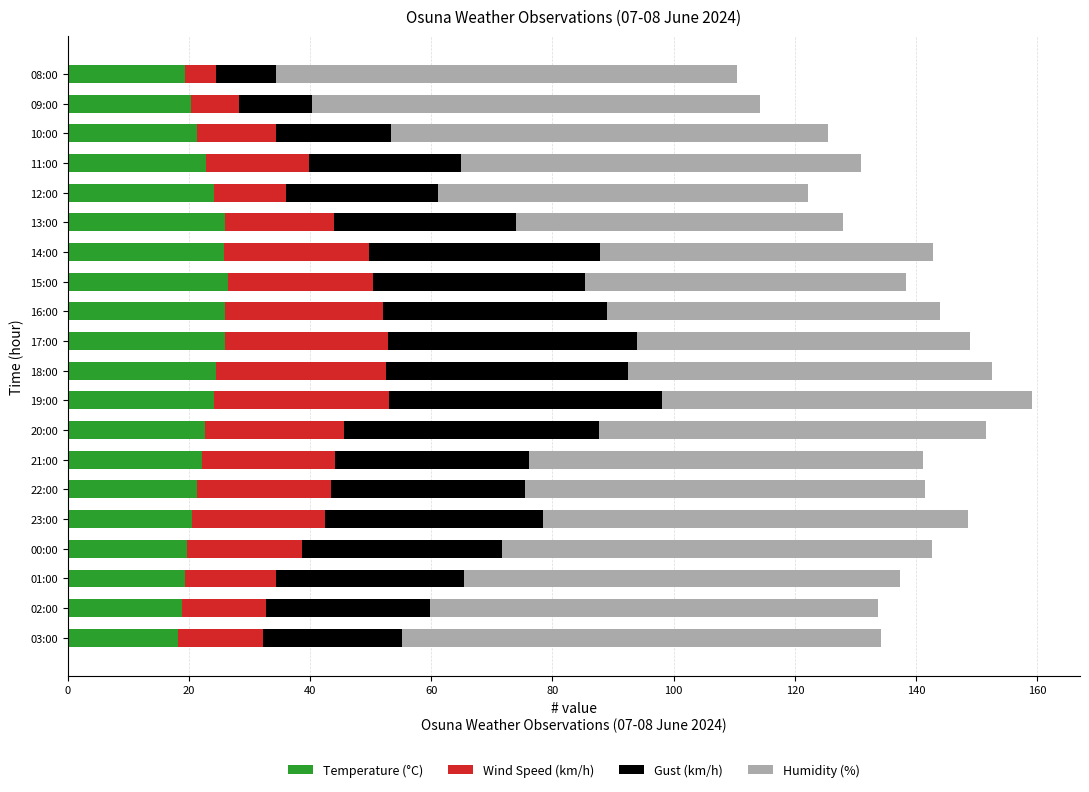

What is the total value across all series at 21:00?

141.1